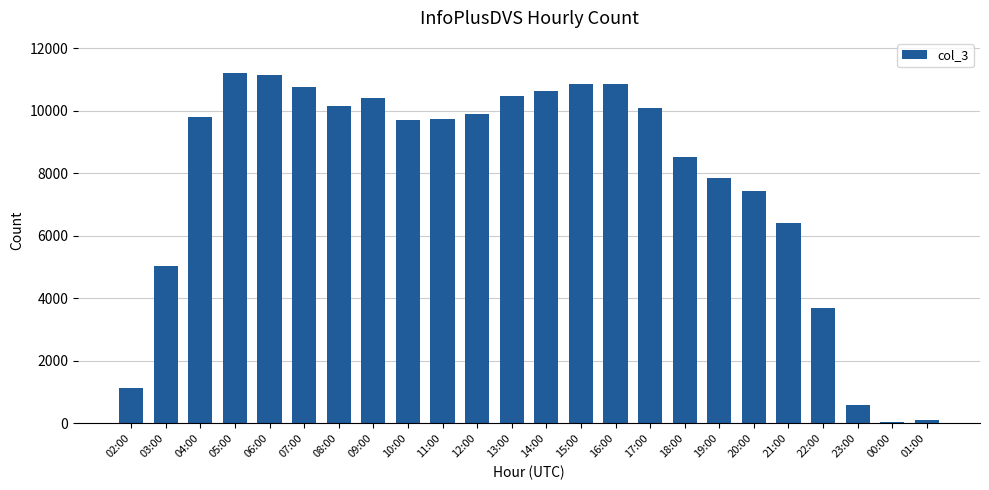

At which label is the value closest to 5625?

03:00